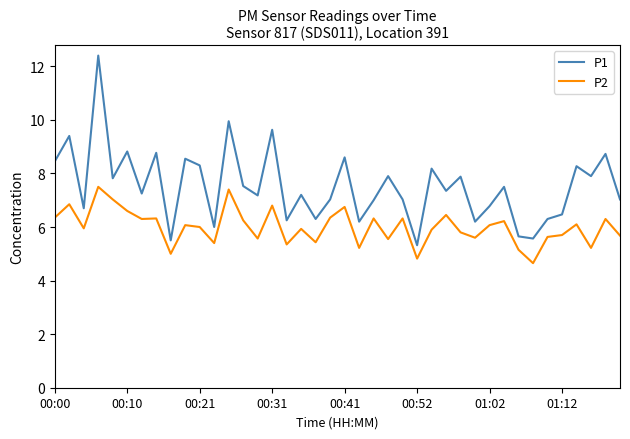

Which series has the largest range (max minus min)?

P1